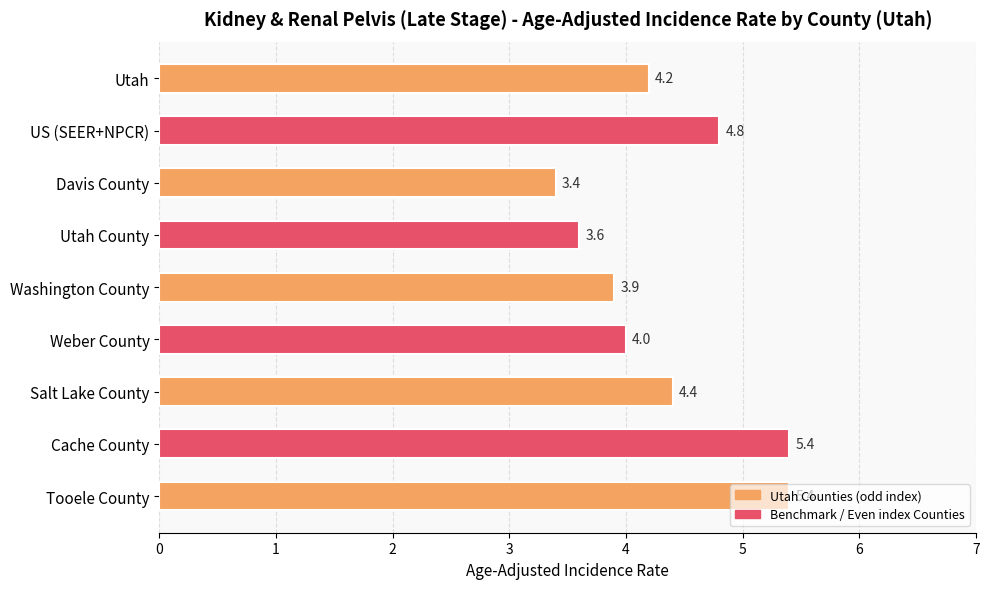

The chart shows a value of 1.8 at Utah County. True or false?

False